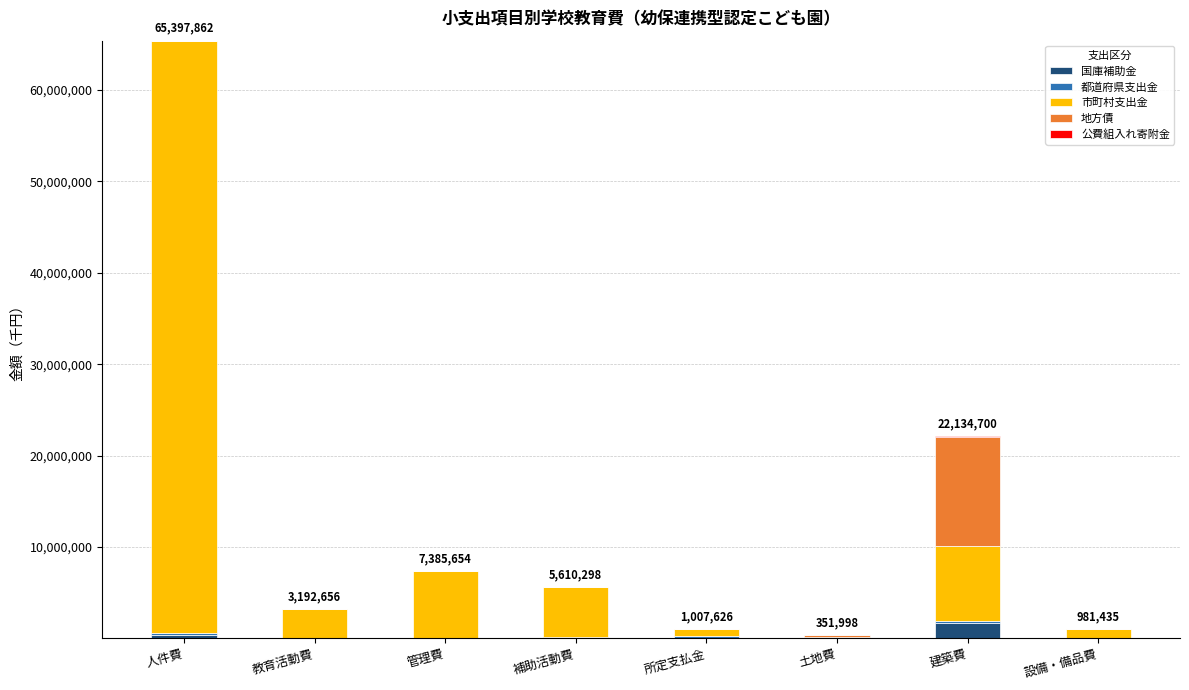

How many series are shown in this chart?

5